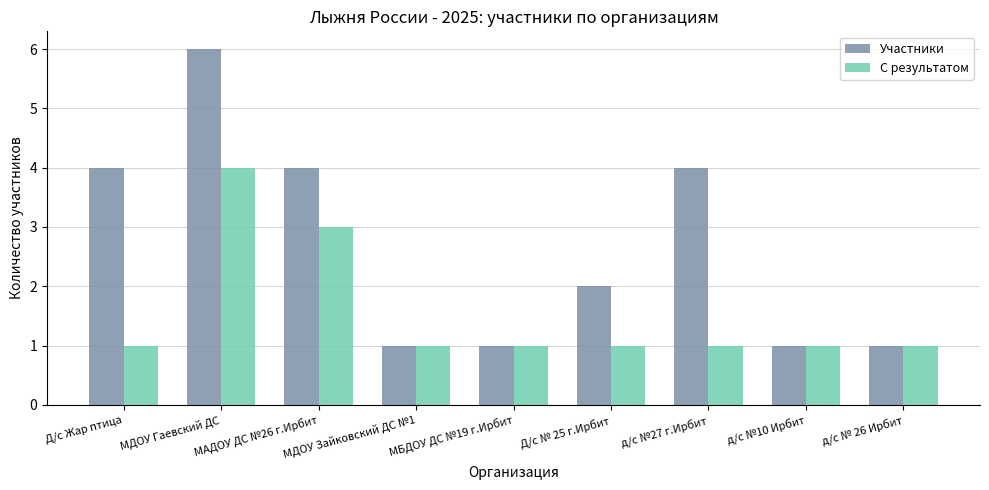

How many data points does each series have?

9